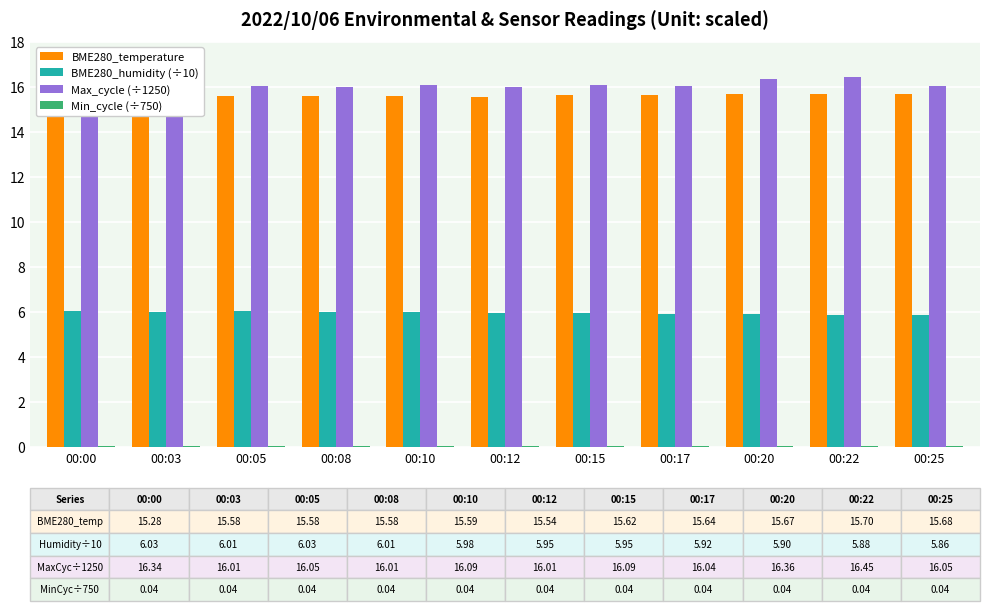

What is the value of the BME280_humidity (÷10) bar at the 5th from the left?

6.0